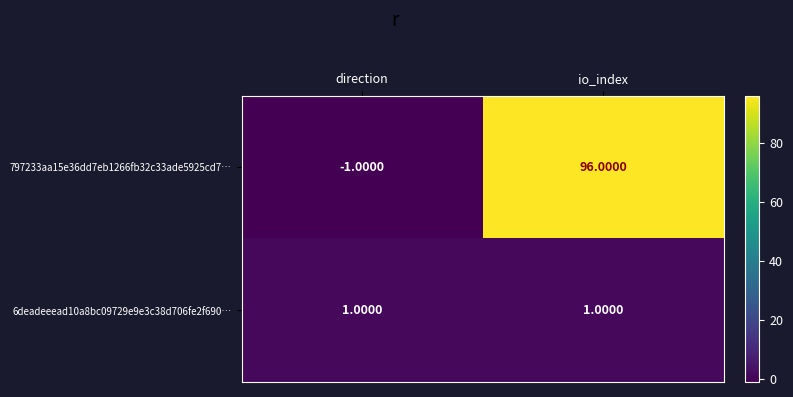

Which category has the highest value across all series?

io_index